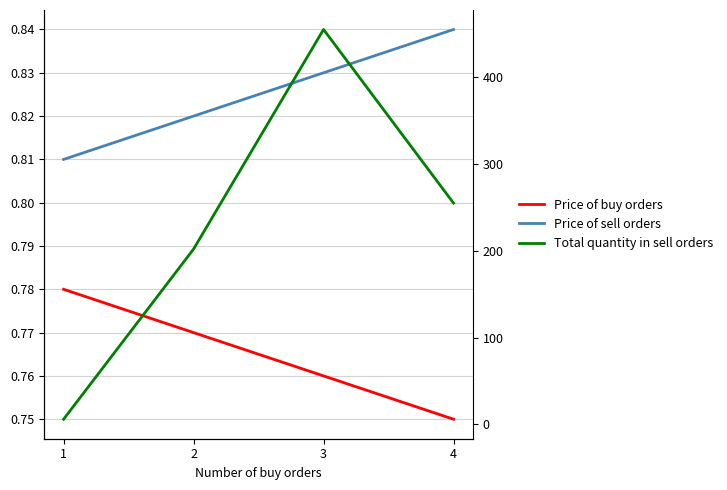

Count the Price of sell orders values in the range 0 to 1.

4